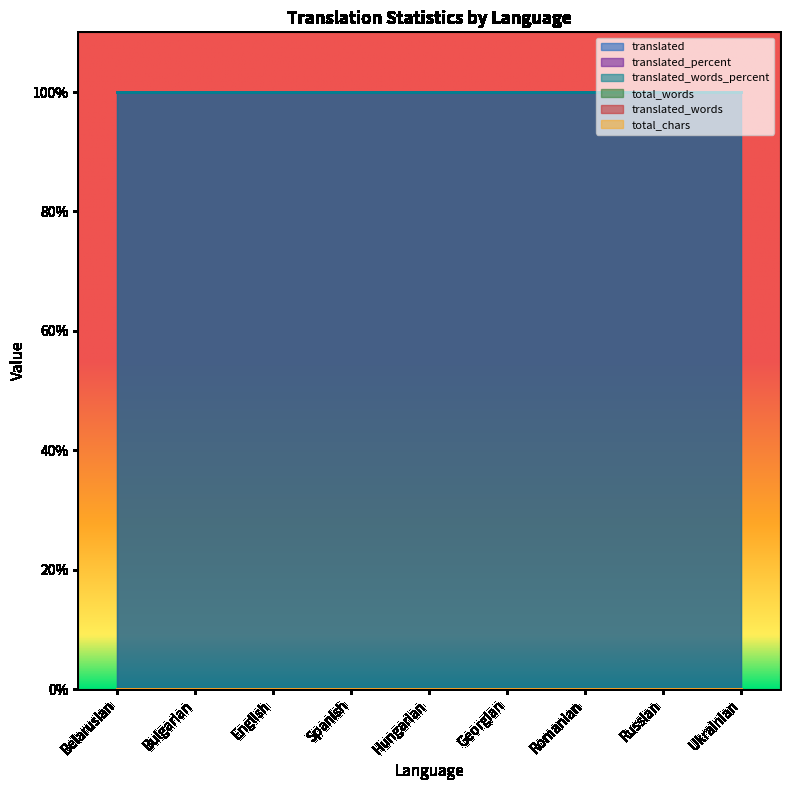

True or false: total_chars and translated_percent cross at least once.

False